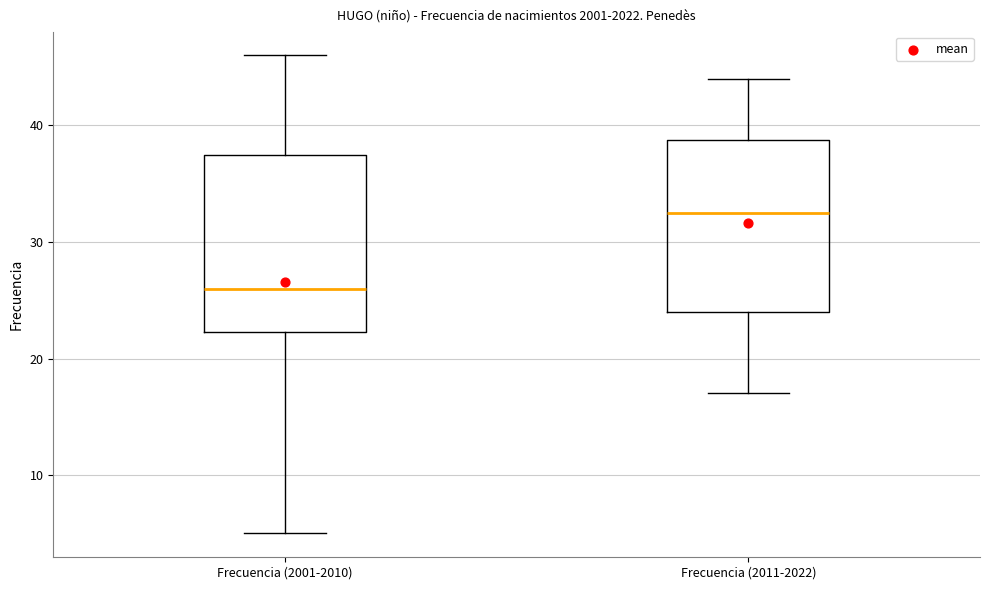

Reading left to right, transcribe this box plot: for each box, give where its median line is, the range the box spans, and where its two whiskers end, as read against the y-axis. The values are not printed on the chart, so give them approximately, as read against the axis.

Frecuencia (2001-2010): median 26, box 22 to 38, whiskers 5 to 46
Frecuencia (2011-2022): median 33, box 24 to 39, whiskers 17 to 44